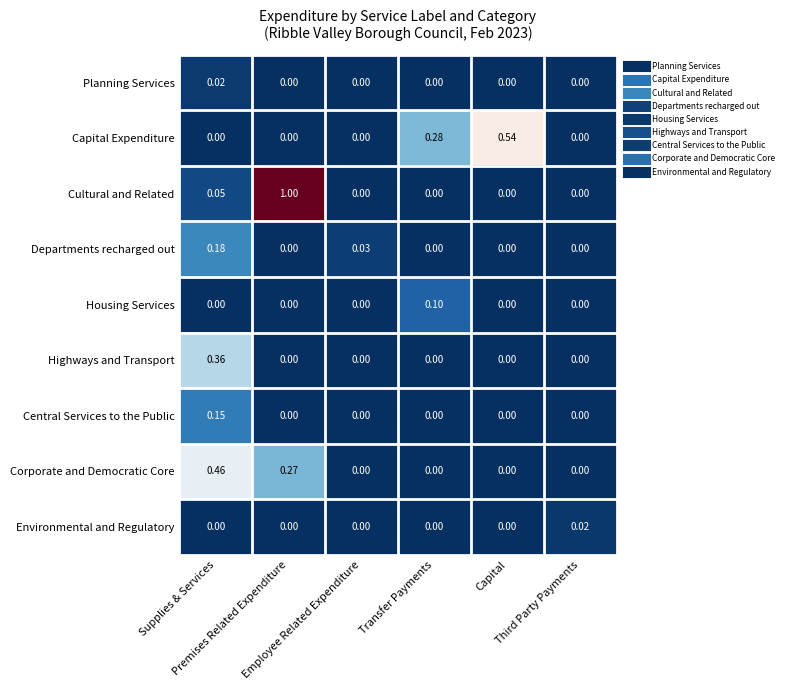

Which label corresponds to the largest value in the chart?

Premises Related Expenditure